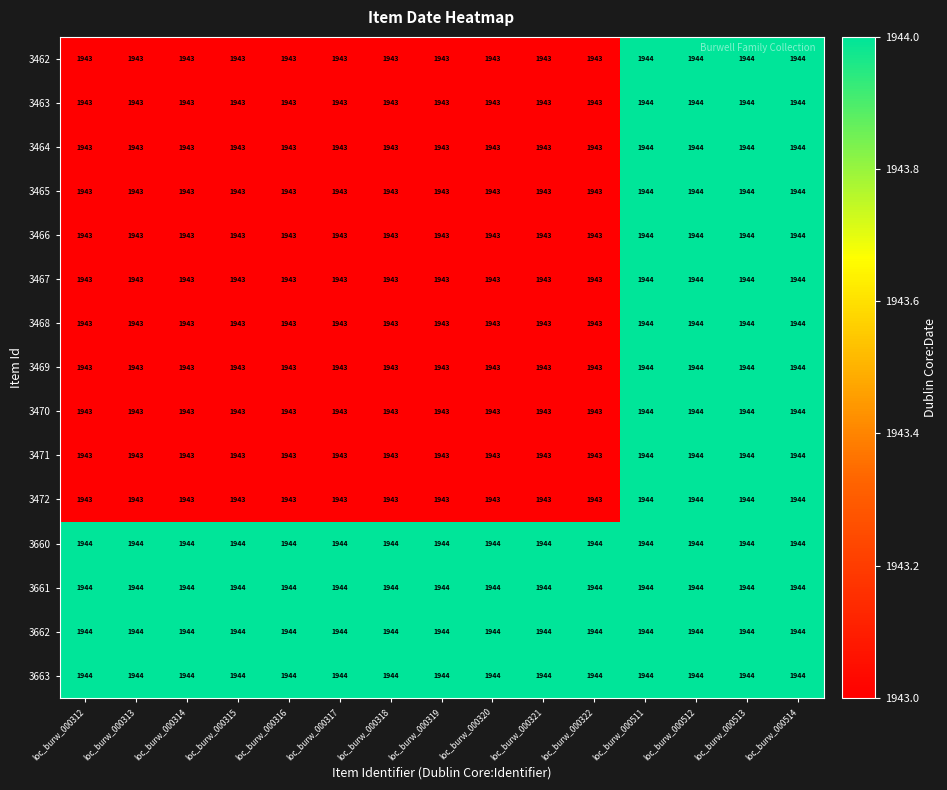

What is the minimum value shown in the chart?

1943